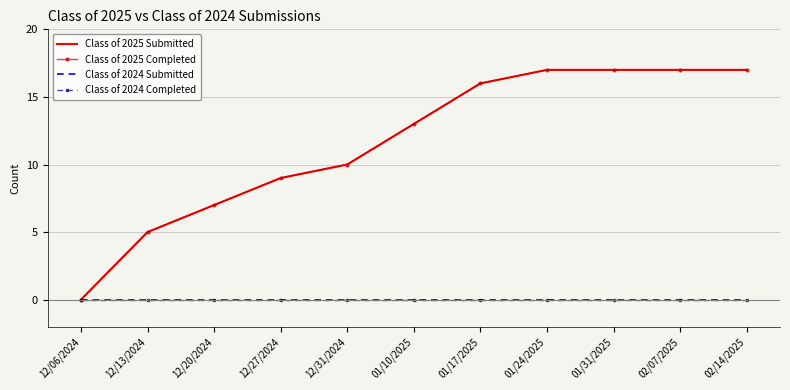

Reading left to right, what are all the values shown in this chart?

Class of 2025 Submitted: 0	5	7	9	10	13	16	17	17	17	17
Class of 2025 Completed: 0	5	7	9	10	13	16	17	17	17	17
Class of 2024 Submitted: 0	0	0	0	0	0	0	0	0	0	0
Class of 2024 Completed: 0	0	0	0	0	0	0	0	0	0	0